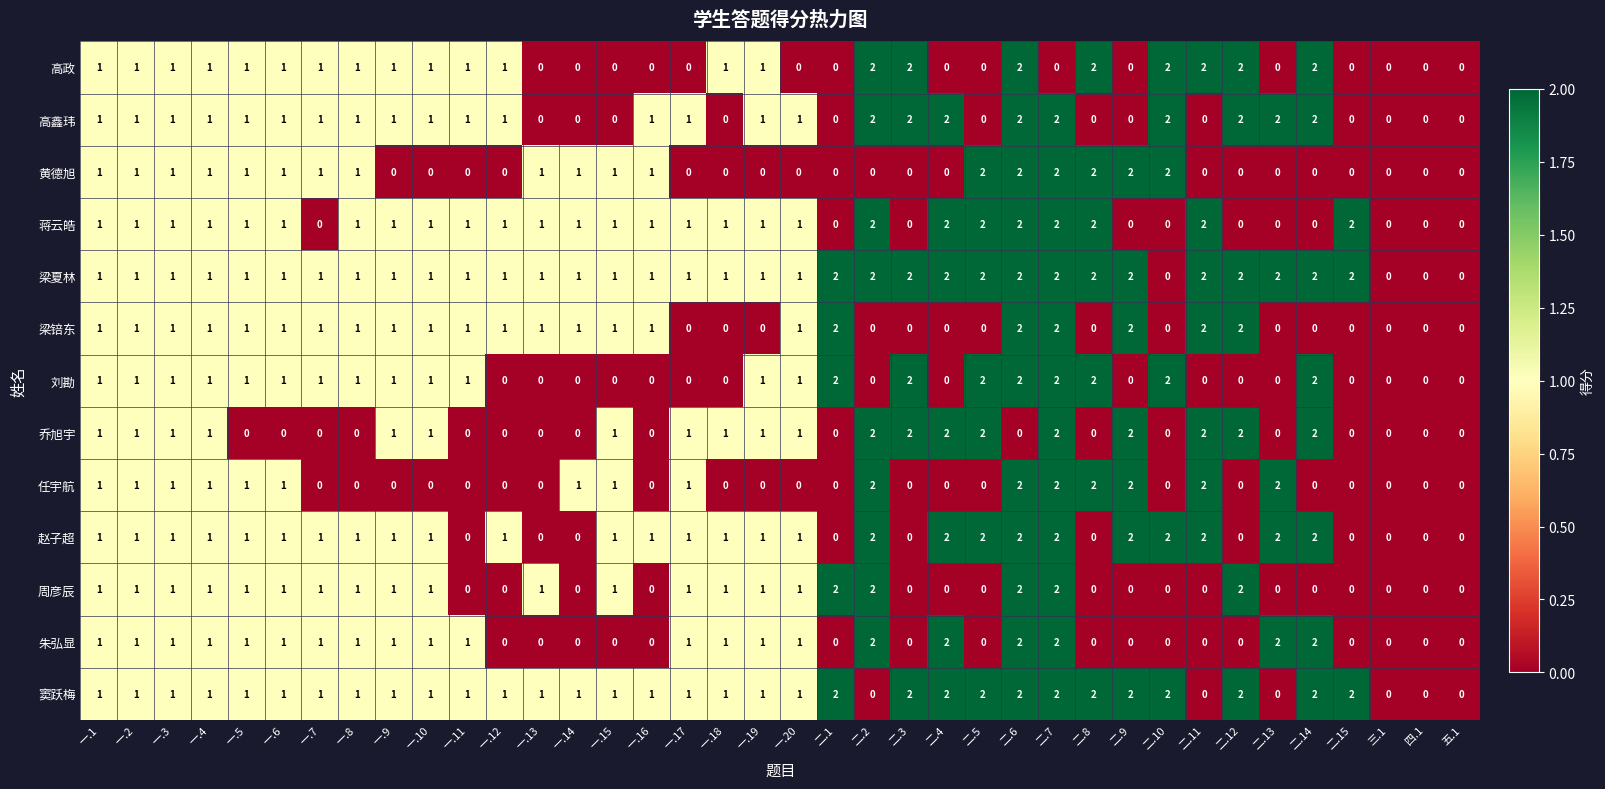

Which series has the largest total across all categories?

梁夏林